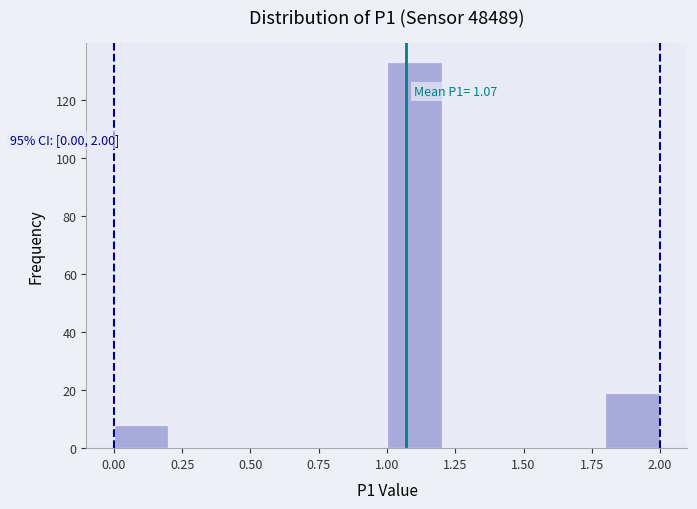

Over which range of the x-axis is the bar tallest?

1.0 to 1.2